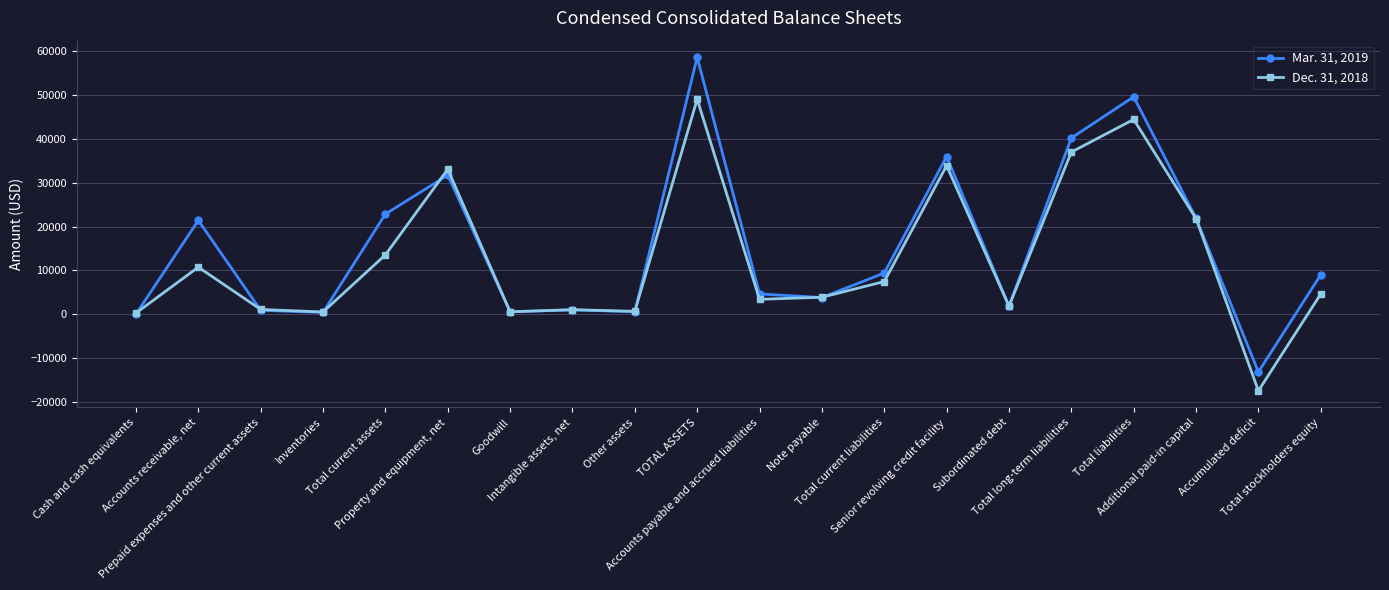

Between Cash and cash equivalents and Intangible assets, net, which series saw the biggest shift?

Mar. 31, 2019